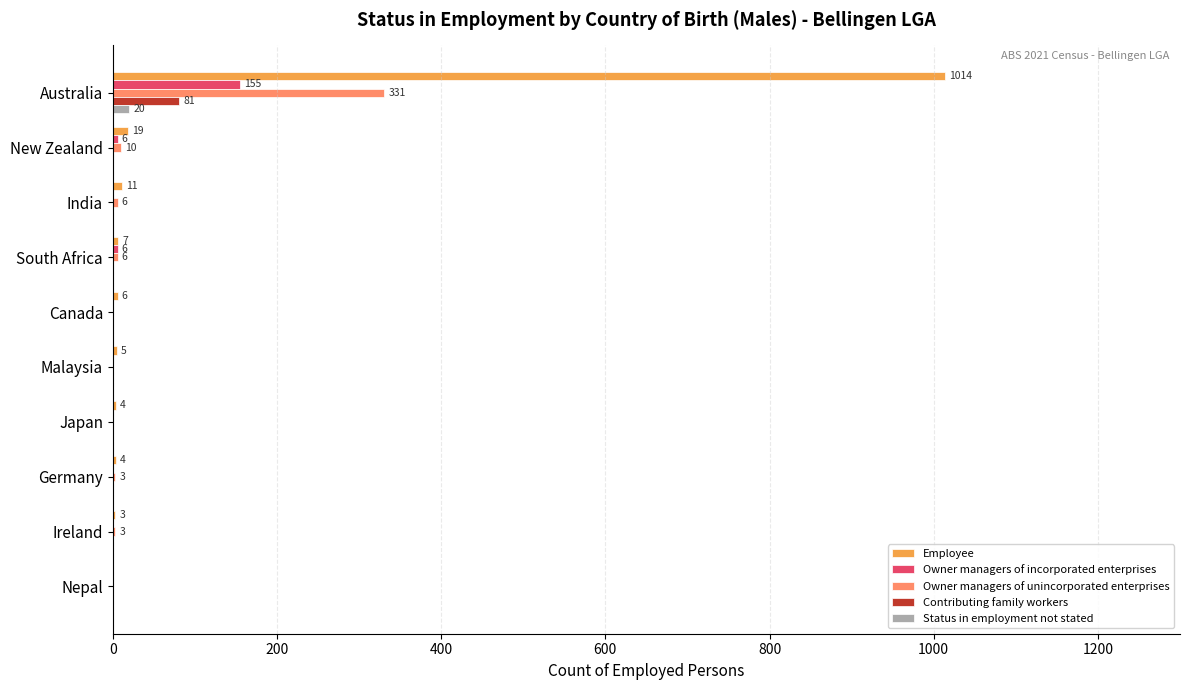

The Owner managers of incorporated enterprises series shows 0 at Nepal. True or false?

True